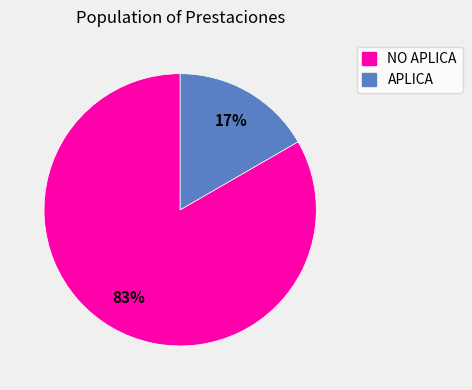

Rank the categories by value from highest to lowest.

NO APLICA, APLICA